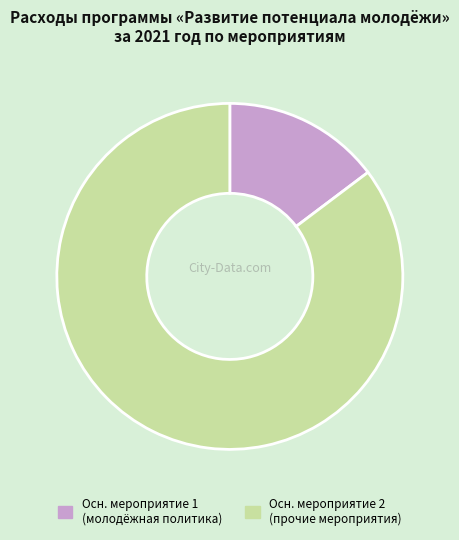

True or false: Осн. мероприятие 2 (прочие мероприятия) accounts for 85% of the total.

True